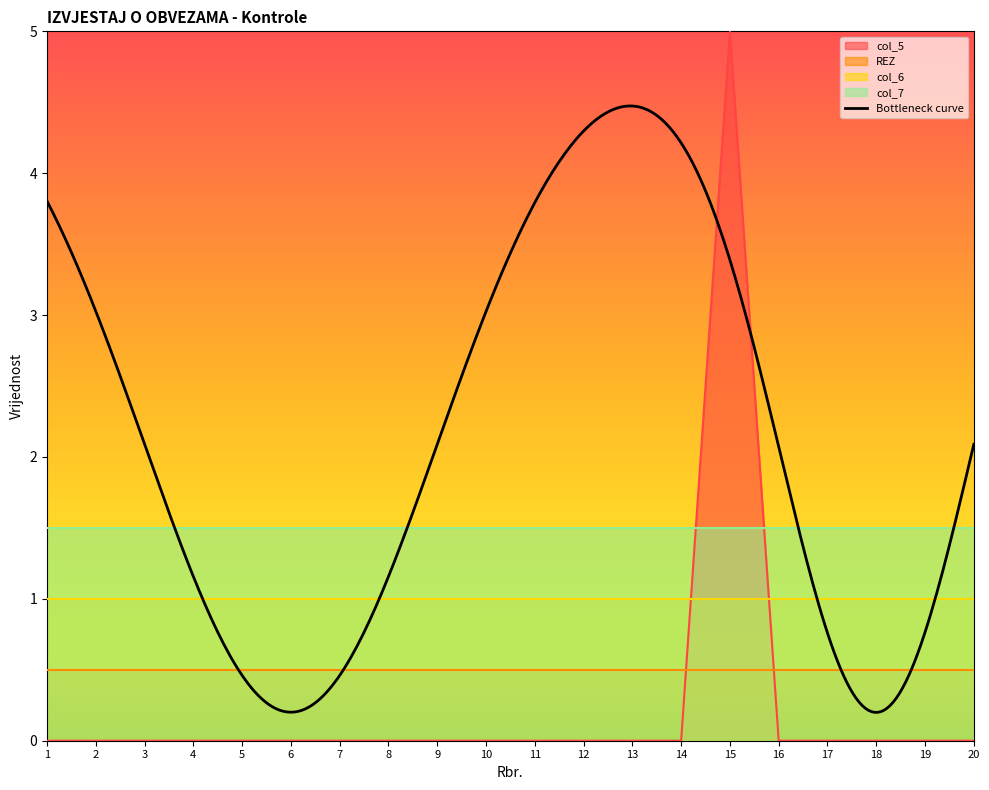

Does the chart display data point markers on the line(s)?

No